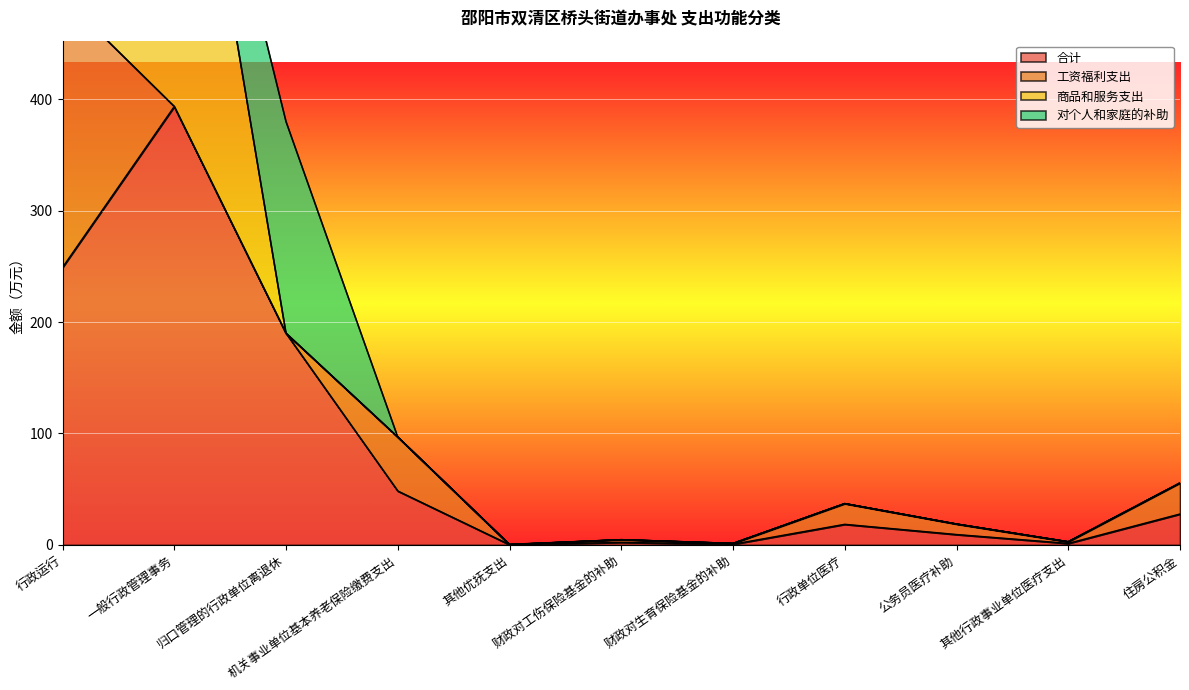

What is the spread (max minus min) of values at 其他优抚支出?

0.2